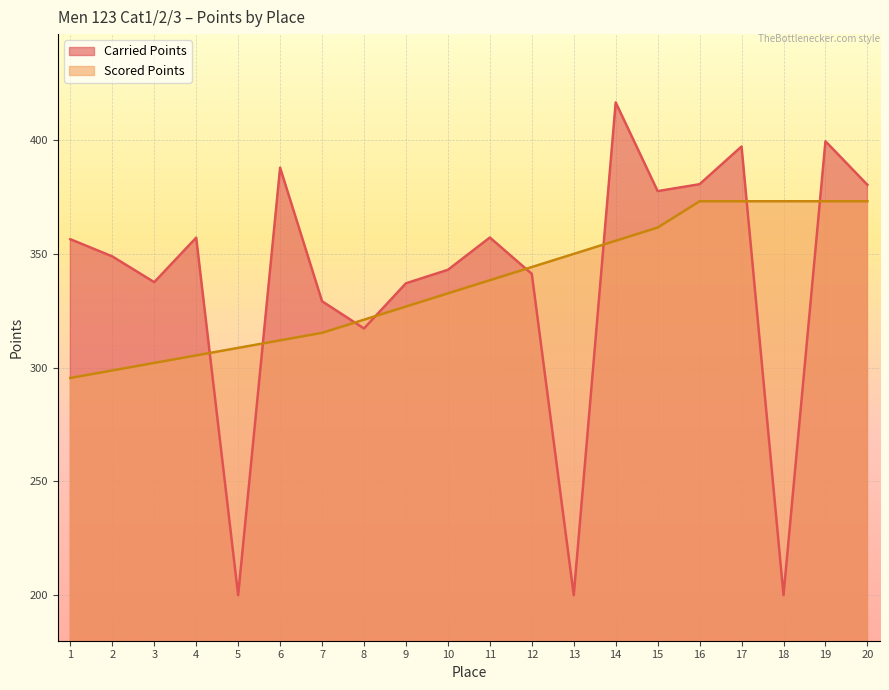

What is the difference between the highest and lowest values at 12?

3.0